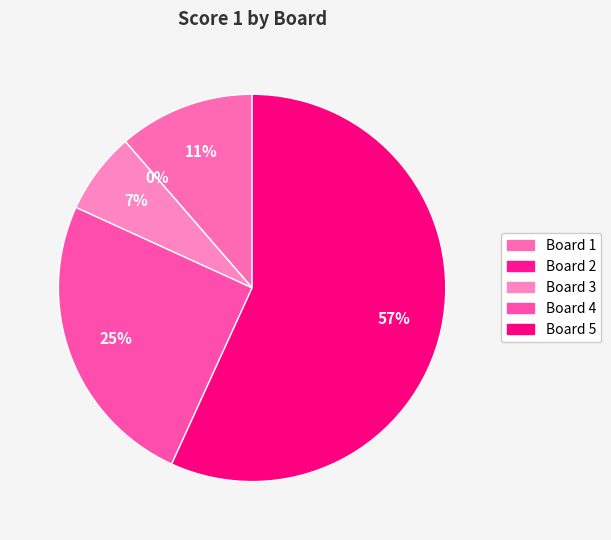

Which category has the smallest portion of the pie?

Board 2
Ubhayathunga Amitha